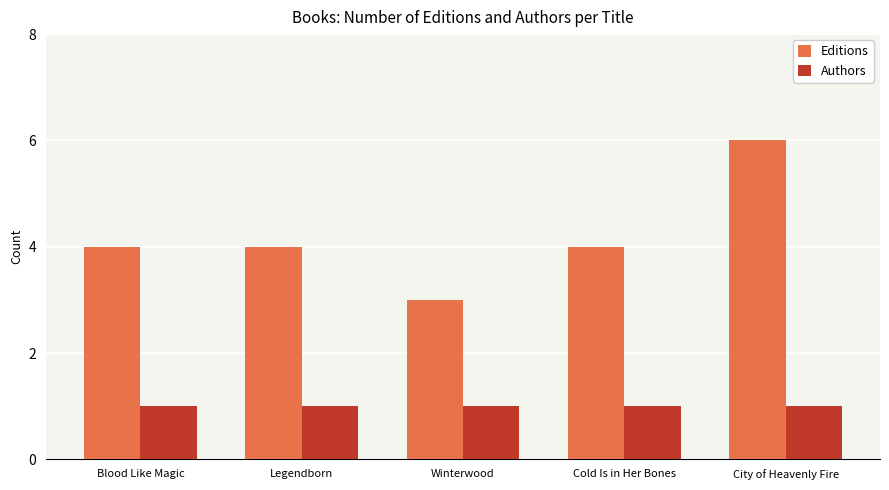

What is the sum of the Authors values at City of Heavenly Fire and Blood Like Magic?

2